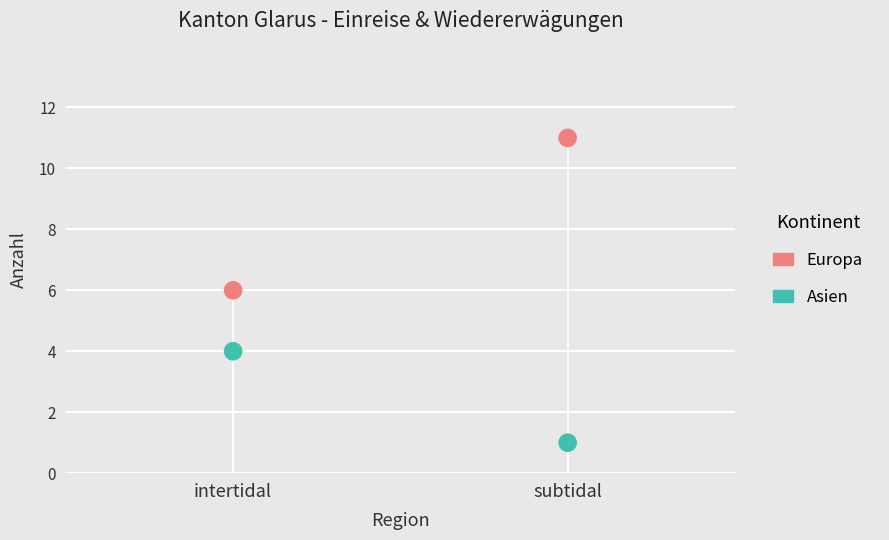

Across all data points, what is the range of Y values (max minus min)?

10